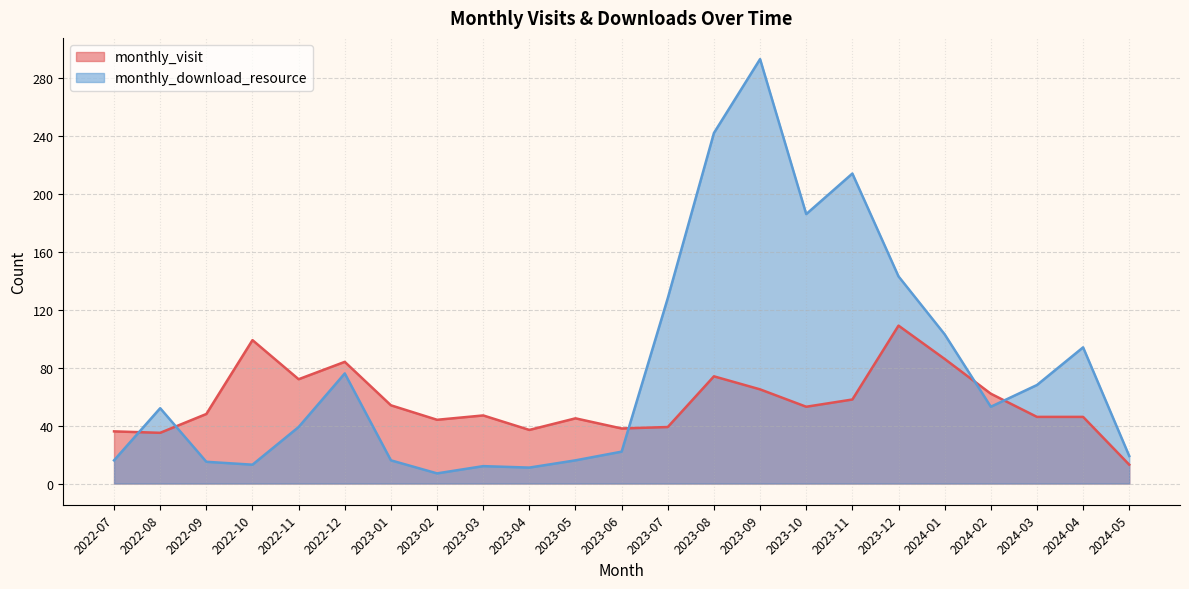

List the series in order of their overall mean, highest first.

monthly_download_resource, monthly_visit